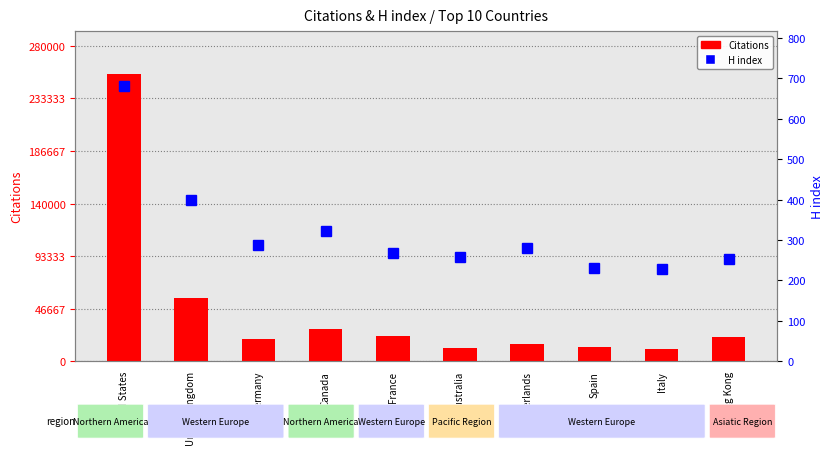

What is the sum of the H index values at Netherlands and Germany?

566